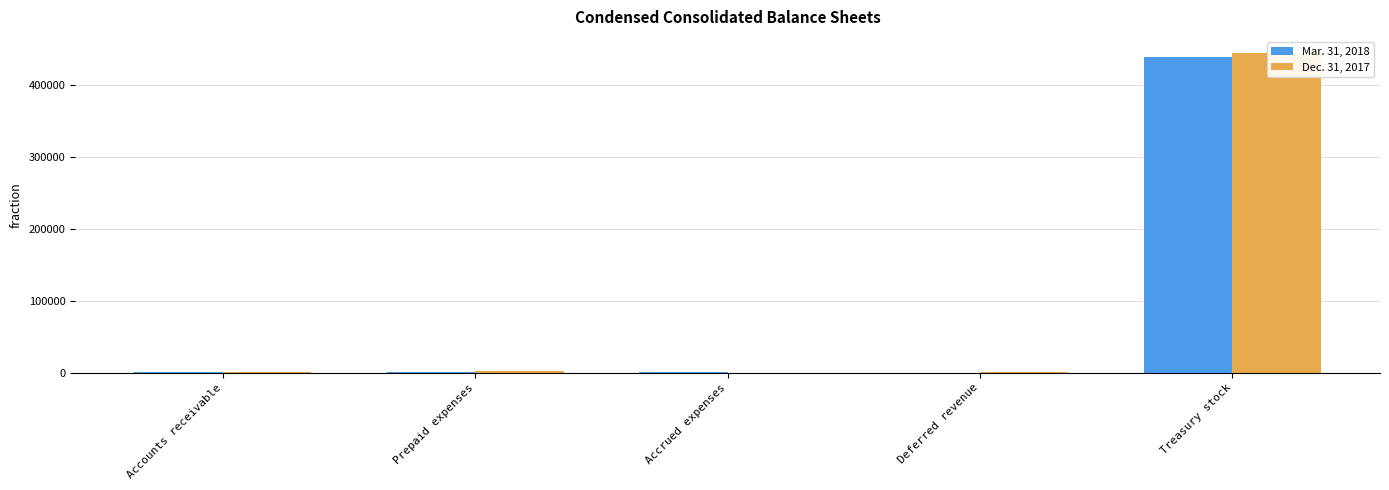

What is the sum of the Mar. 31, 2018 values at Treasury stock and Deferred revenue?

438620